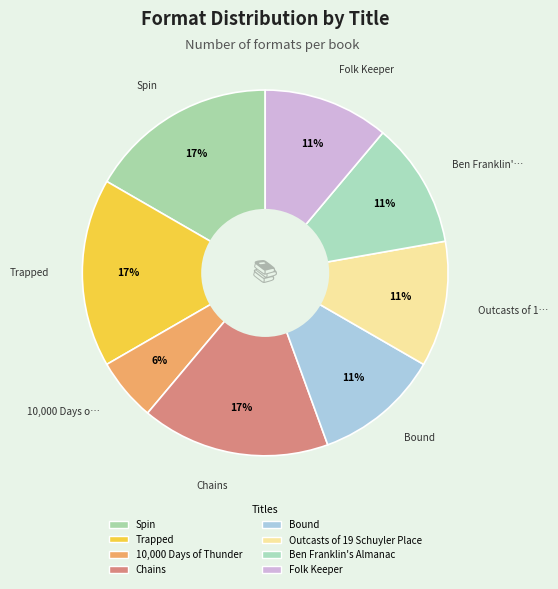

How much of the chart is everything except Ben Franklin's Almanac?

88.9%